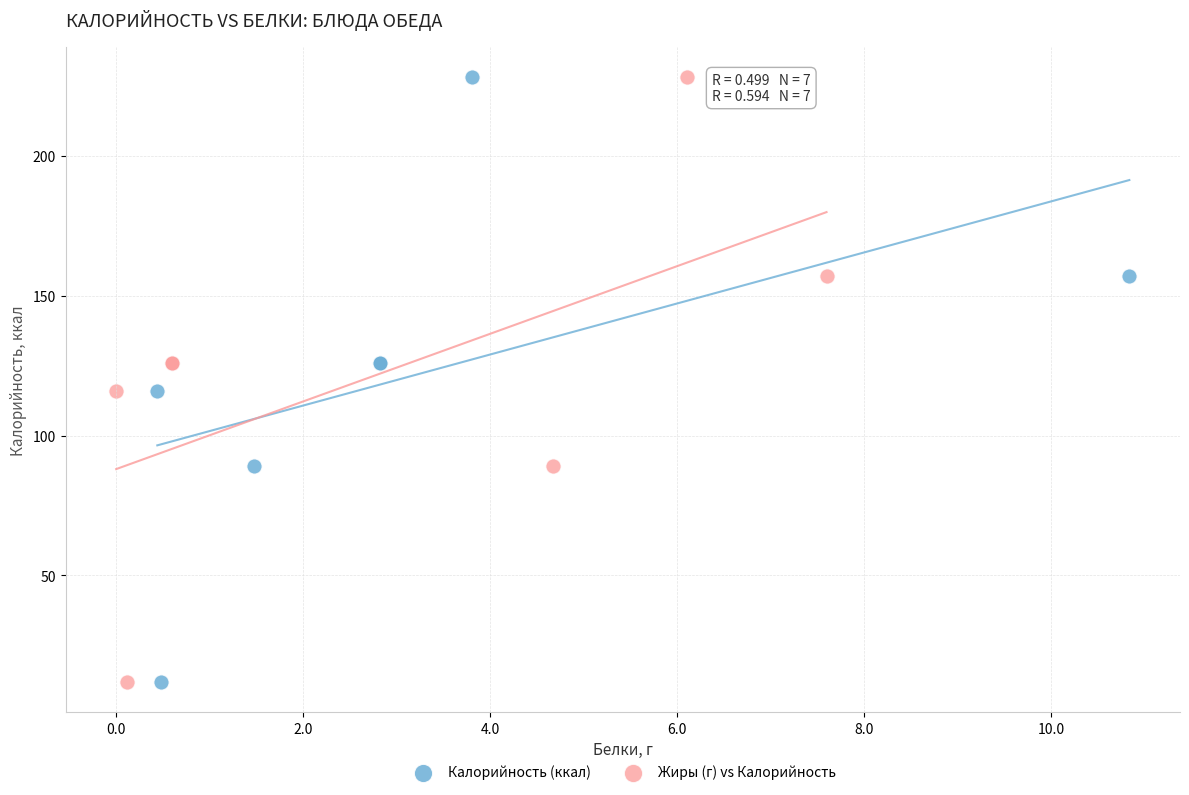

What are all the series names shown in the legend?

Калорийность (ккал), Жиры (г) vs Калорийность